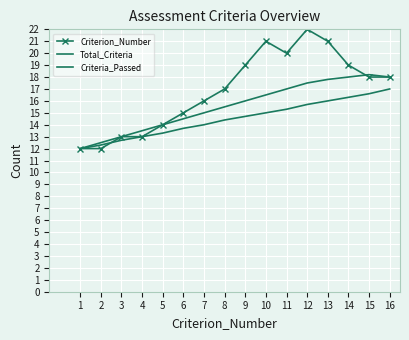

True or false: Criteria_Passed has a value of 5.8 at 10.

False